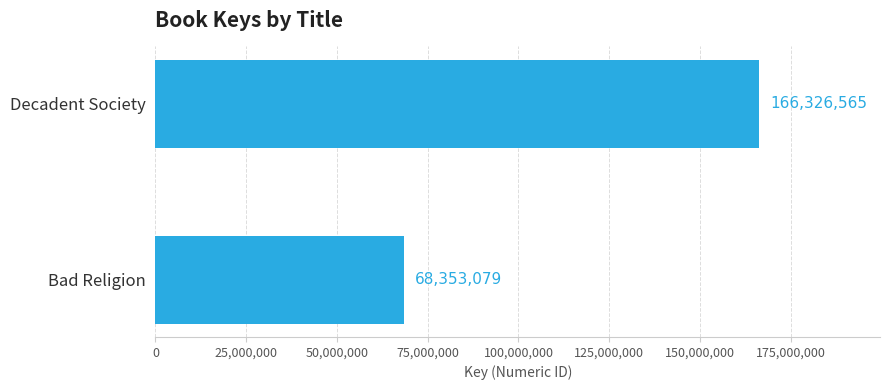

True or false: the data shows 100879479 at Bad Religion.

False